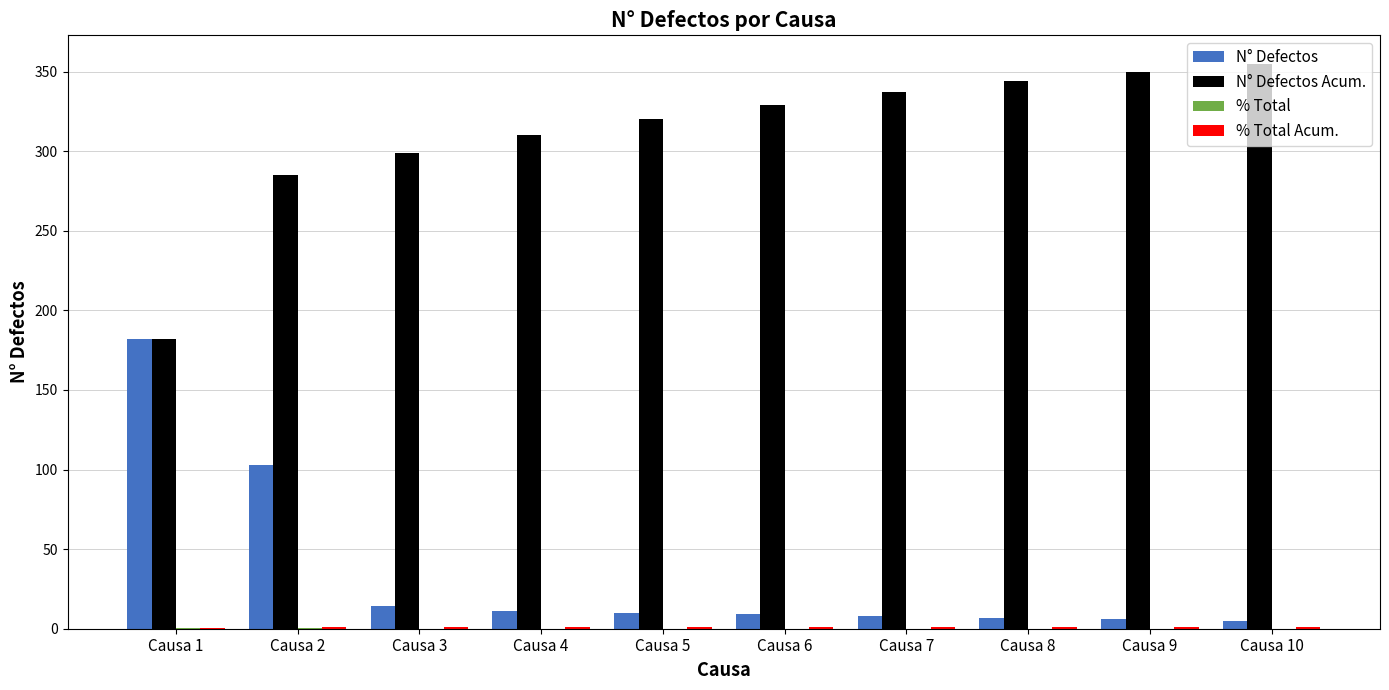

Which series changed the most between Causa 4 and Causa 10?

N° Defectos Acum.